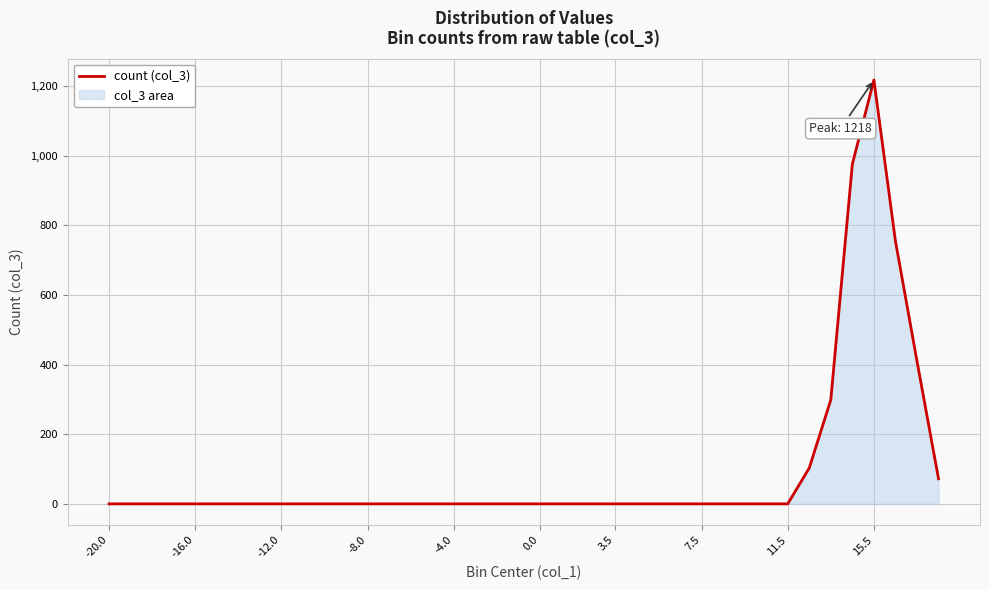

How many positive values are there?

7